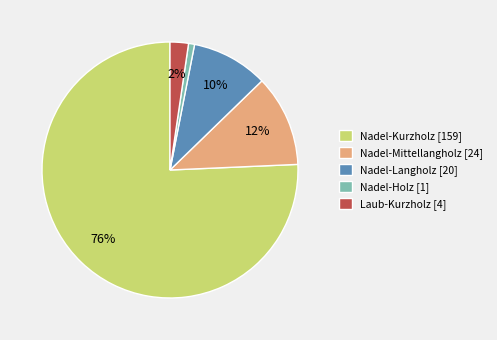

Is Nadel-Kurzholz the majority of the pie?

Yes